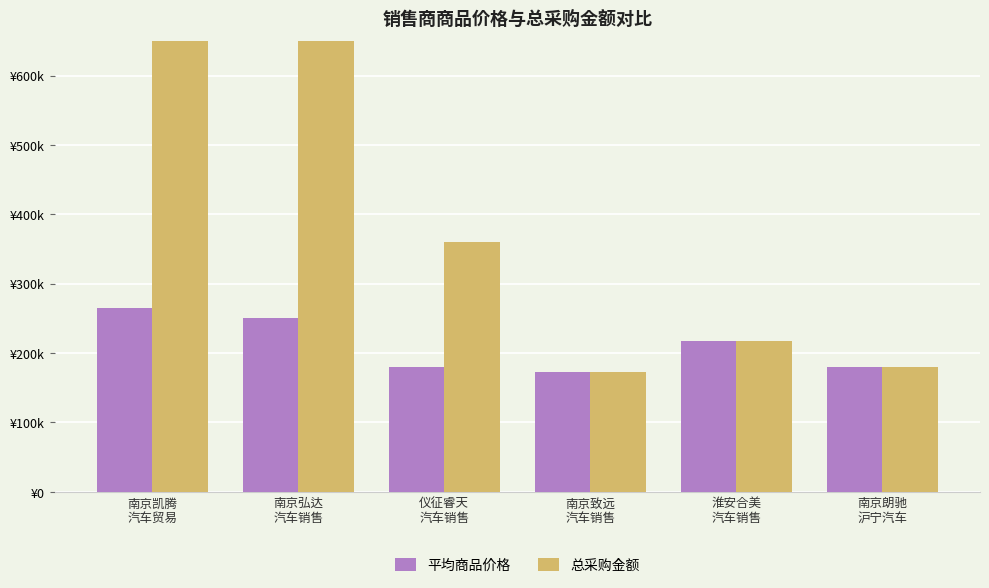

The 平均商品价格 series shows 66489.2 at 南京凯腾
汽车贸易. True or false?

False